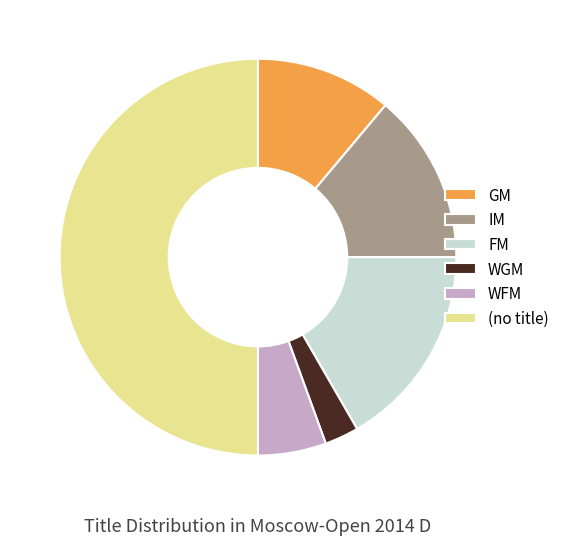

Does GM account for over 50% of the chart?

No